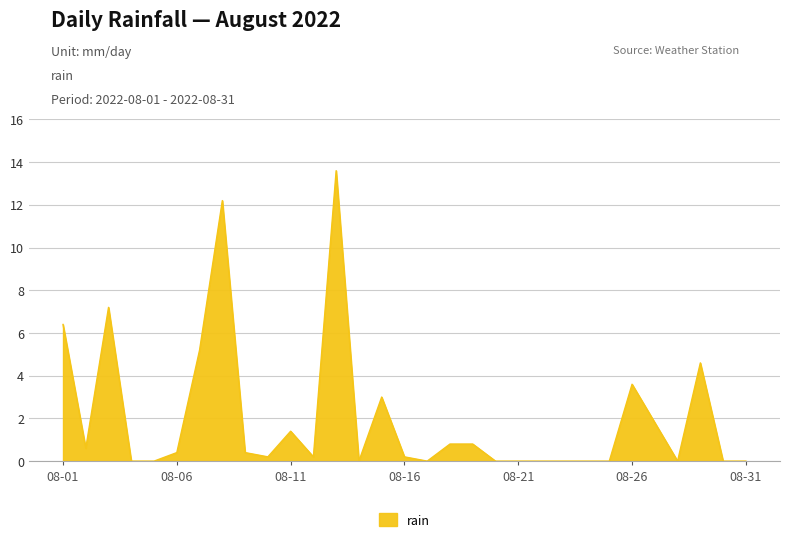

What is the maximum value shown in the chart?

13.6